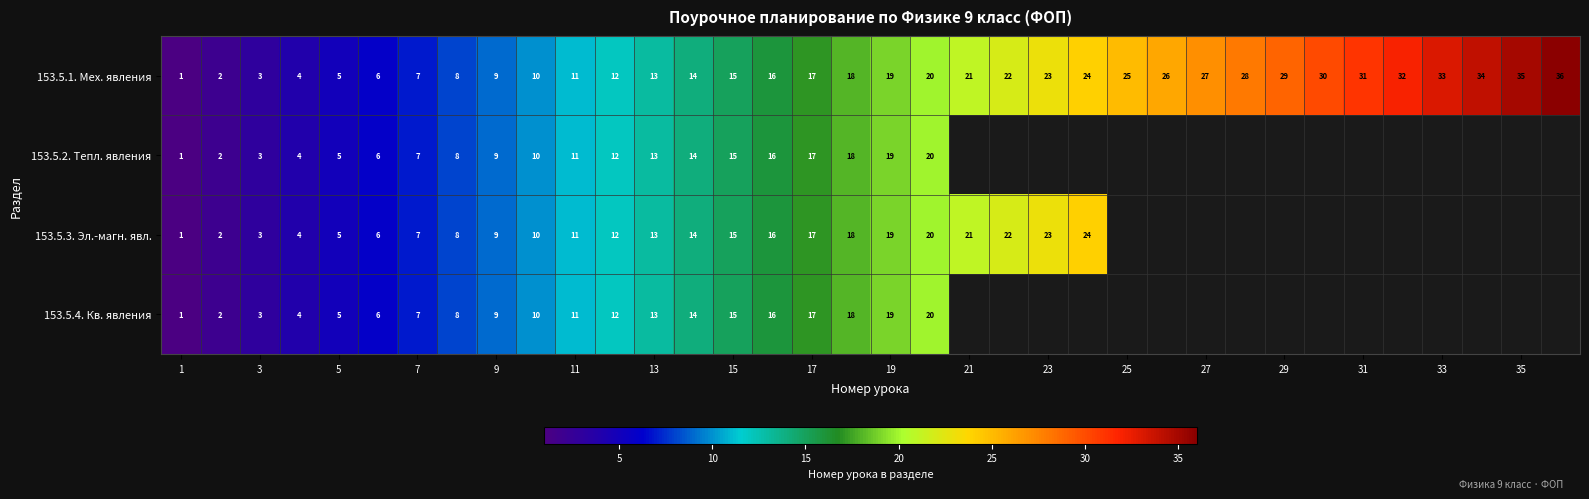

The 153.5.3. Эл.-магн. явл. series shows 31.2 at 19. True or false?

False